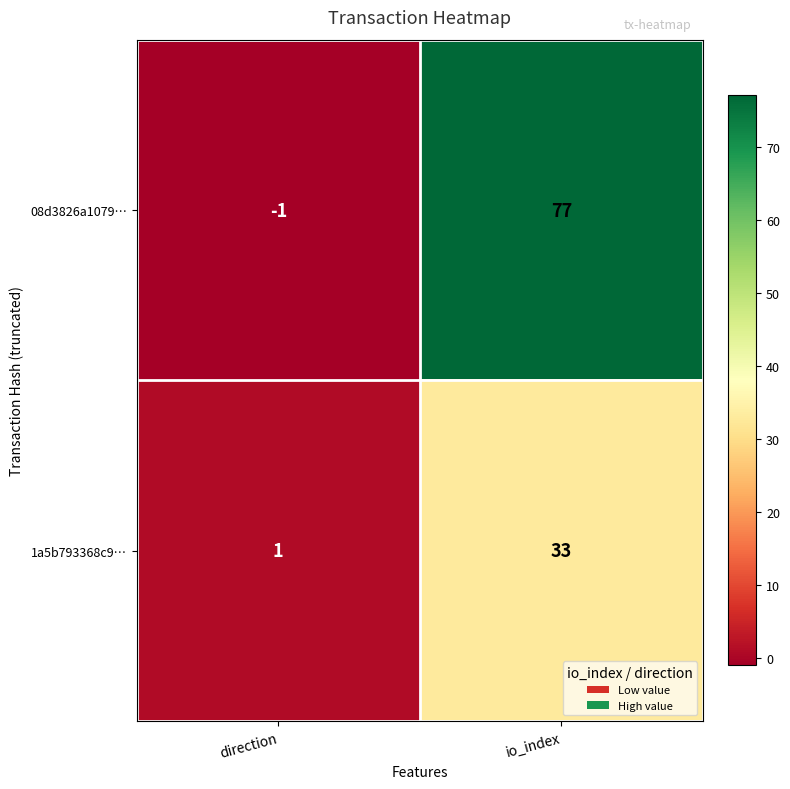

What is the maximum value for 1a5b793368c9…?

33